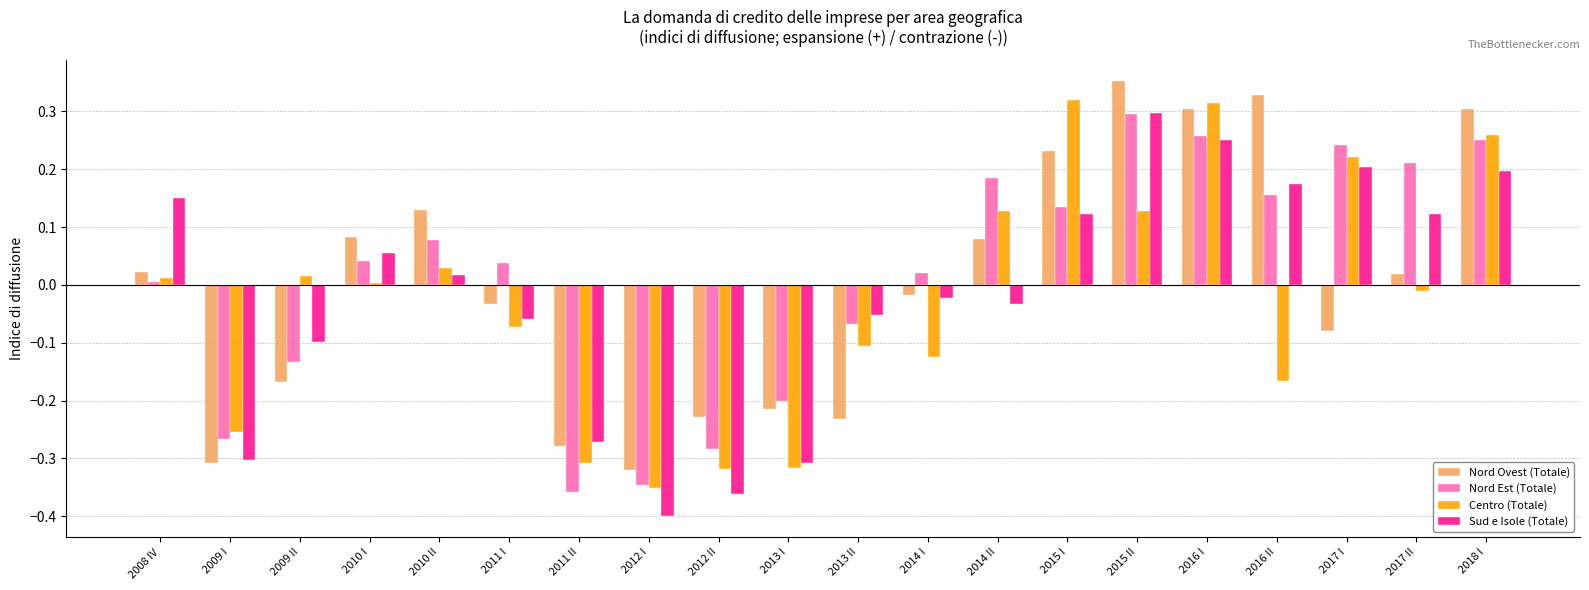

What is the total value across all series at 2011 II?

-1.2